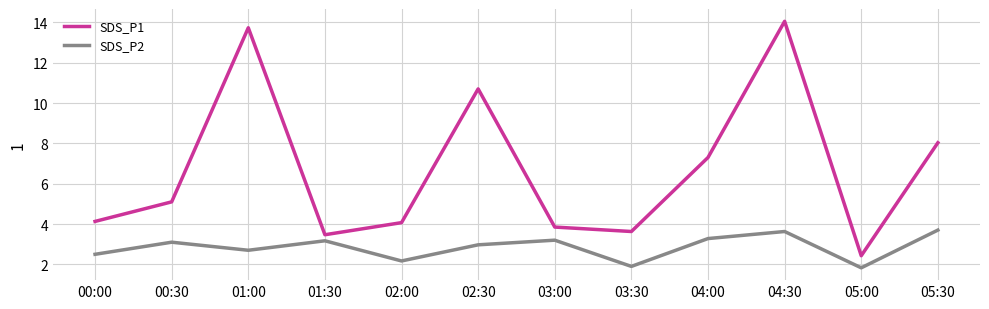

Which series changed the most between 03:30 and 05:30?

SDS_P1